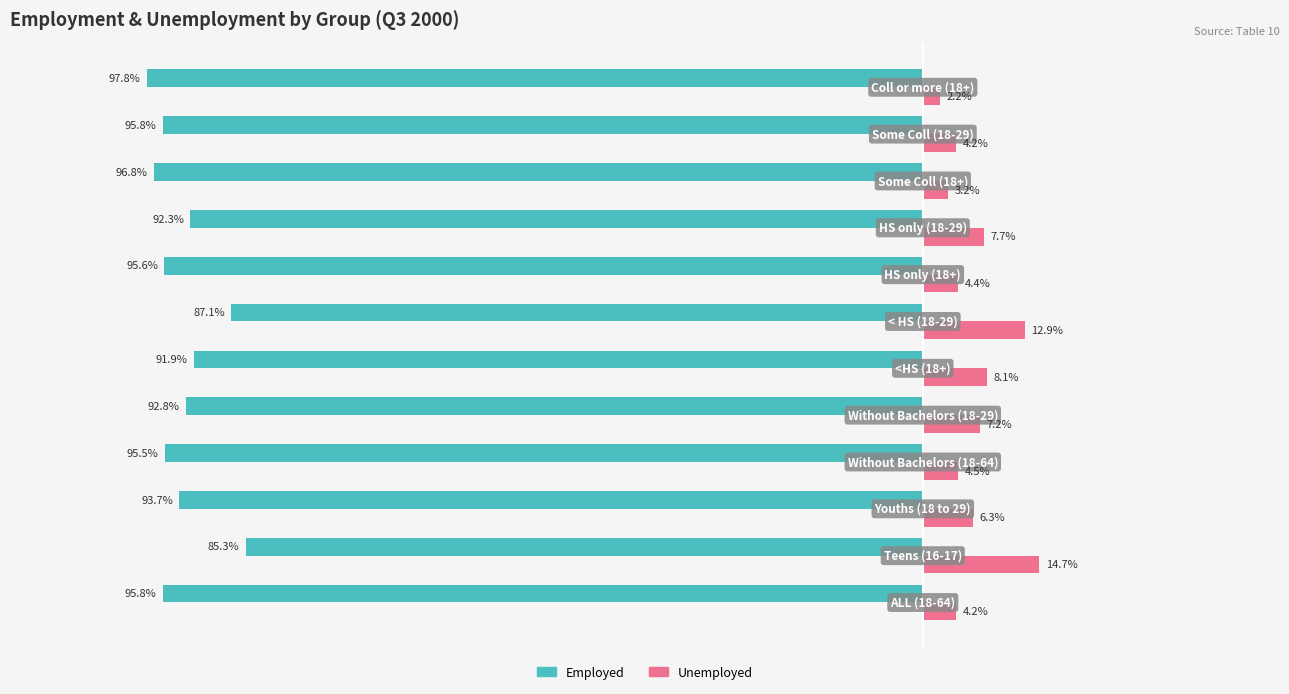

Which series has the largest total across all categories?

Unemployed